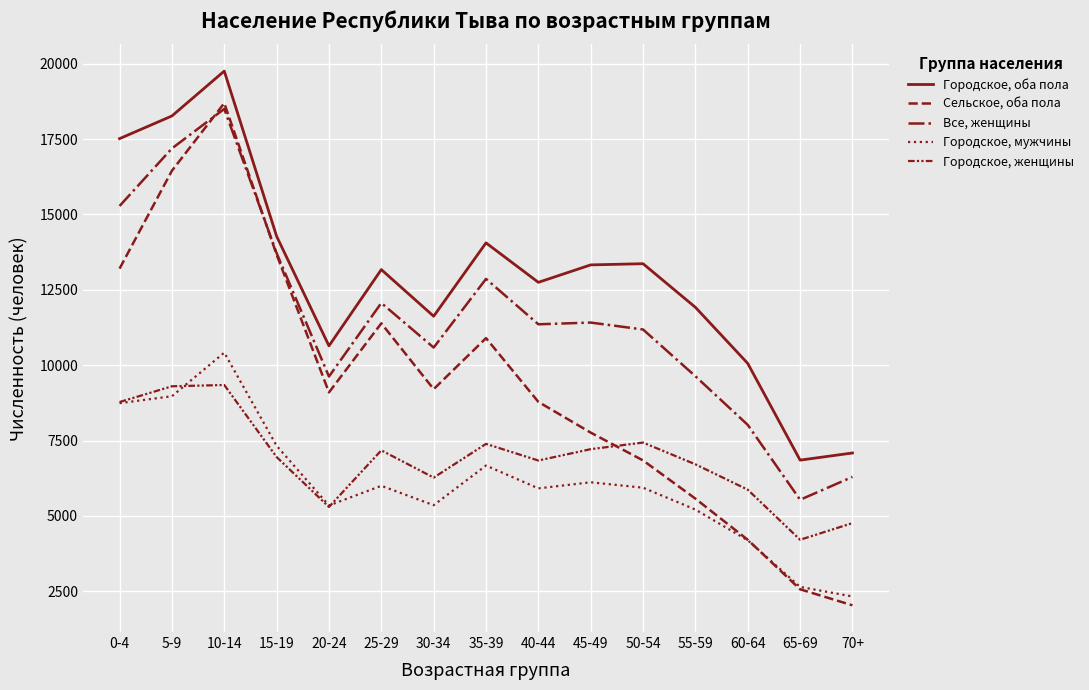

What is the minimum value shown in the chart?

2032